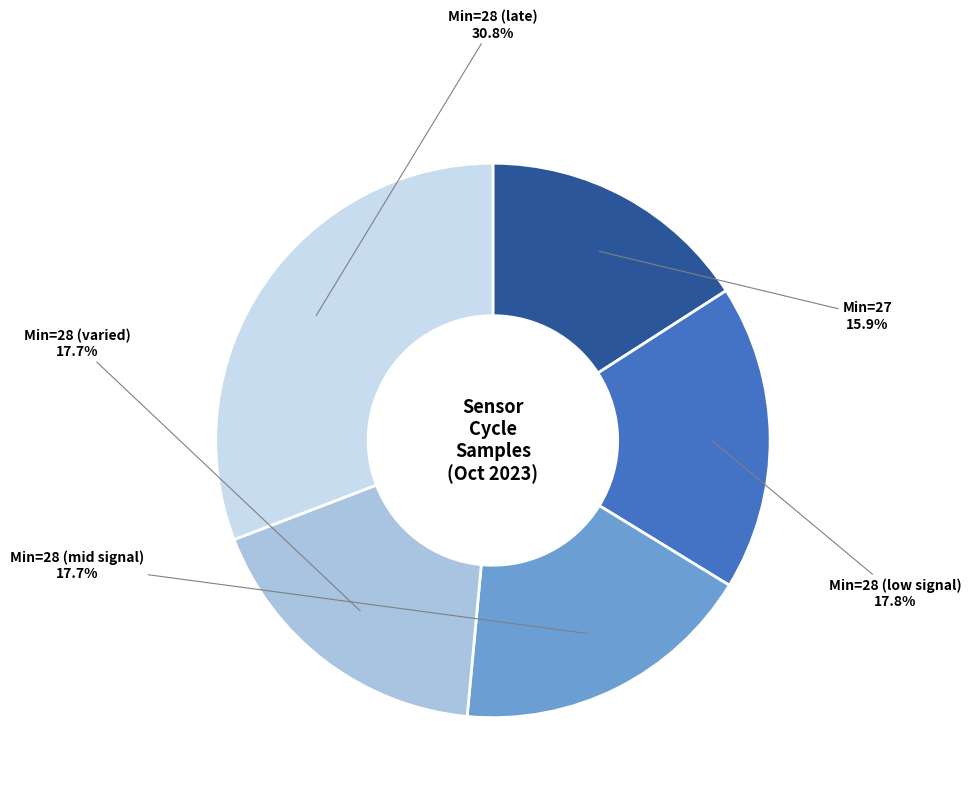

Which category has the smallest portion of the pie?

Min=27